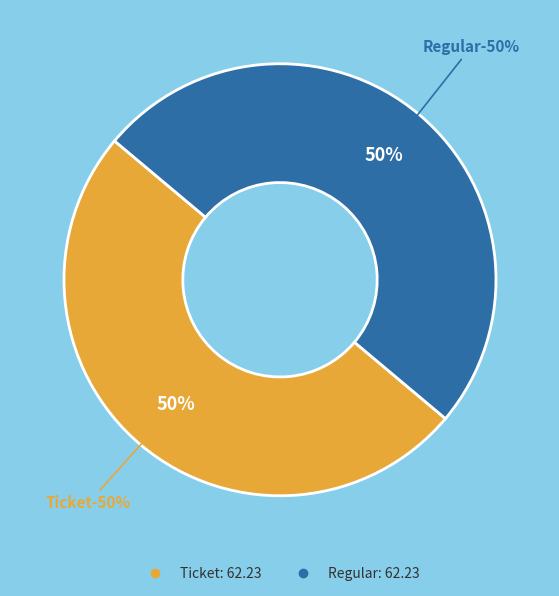

Is it true that Ticket (io_index=0) is 10% of the pie?

False